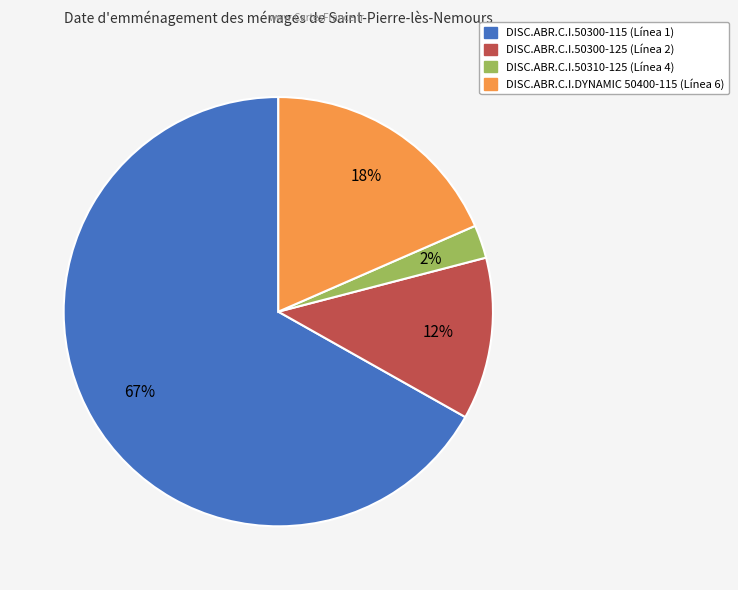

Is there a majority slice in this chart?

Yes